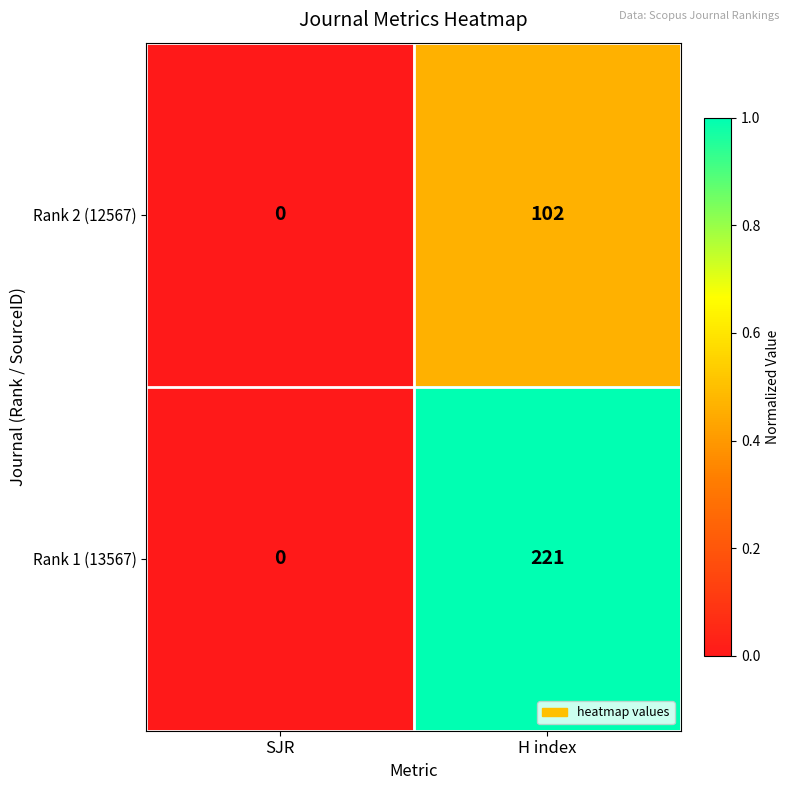

Which series has the widest spread of values?

Rank 1 (13567)